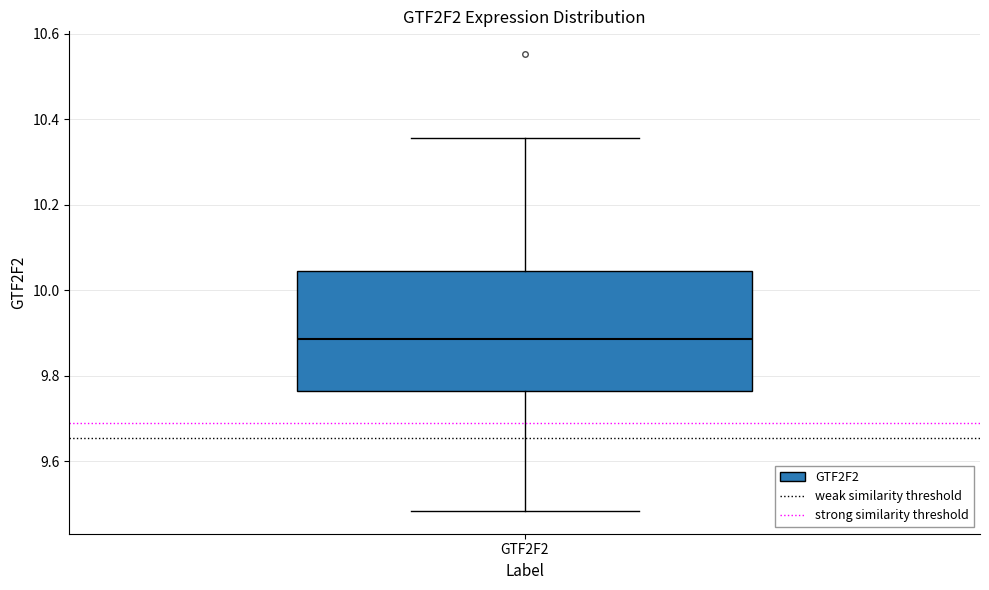

Where does the upper whisker of the box for GTF2F2 end on the y-axis? The values are not printed on the chart, so give them approximately, as read against the axis.

10.36